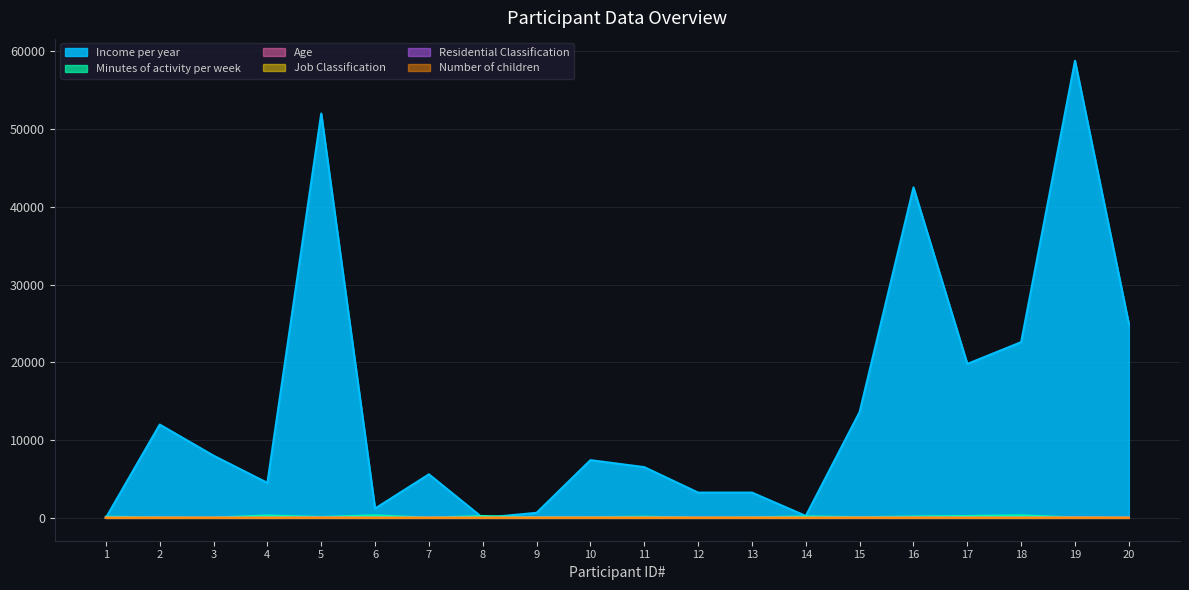

Which category has the lowest value across all series?

1